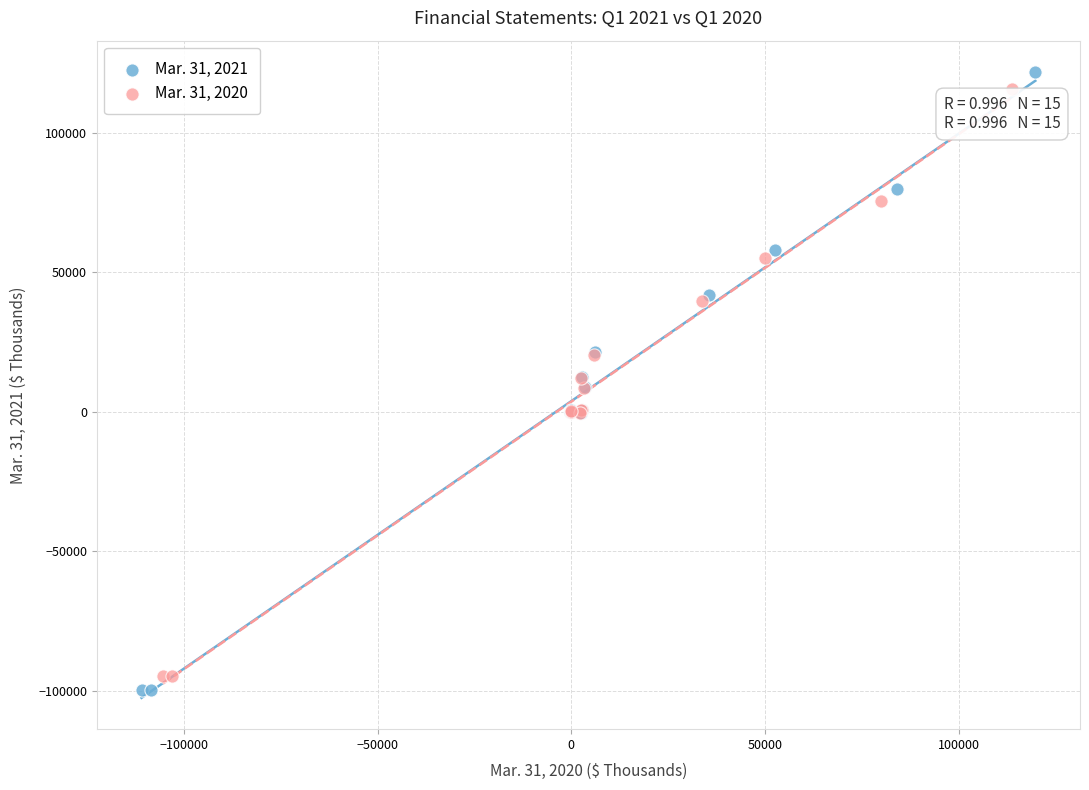

Which series reaches the minimum Y coordinate?

Mar. 31, 2021